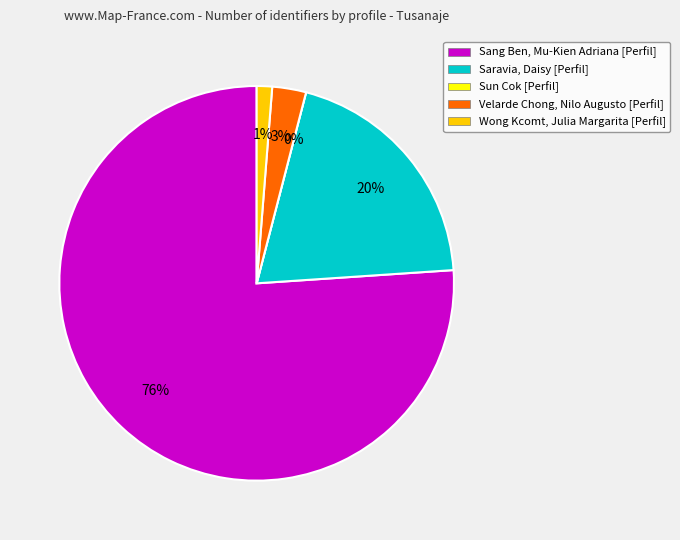

How many slices are in this pie chart?

5